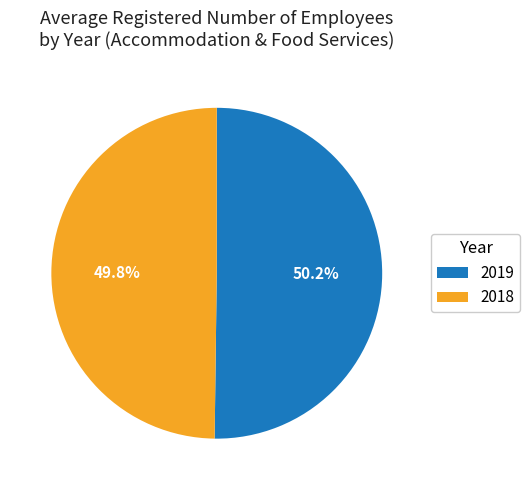

What is the total percentage of 2018 and 2019?

100.0%